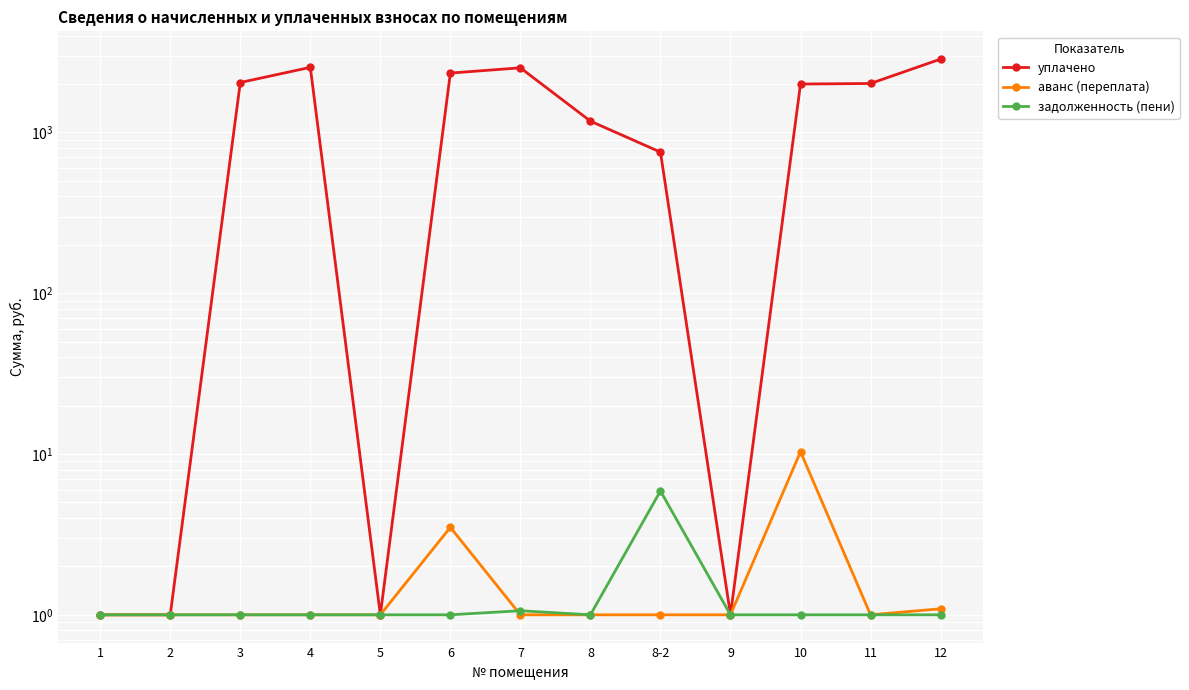

What is the average value of the уплачено series?

1404.7